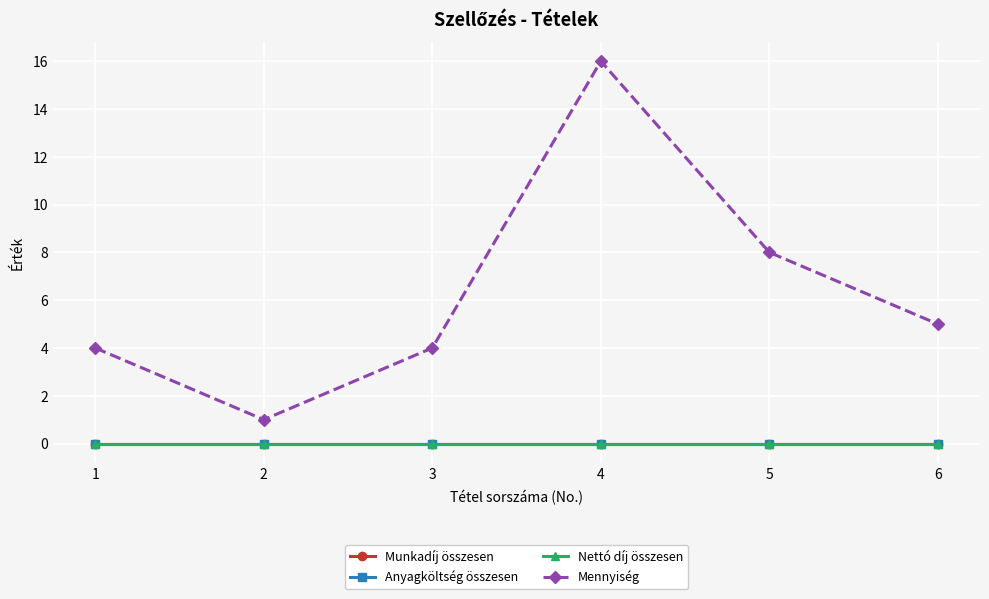

Which series changed the most between 2 and 3?

Mennyiség